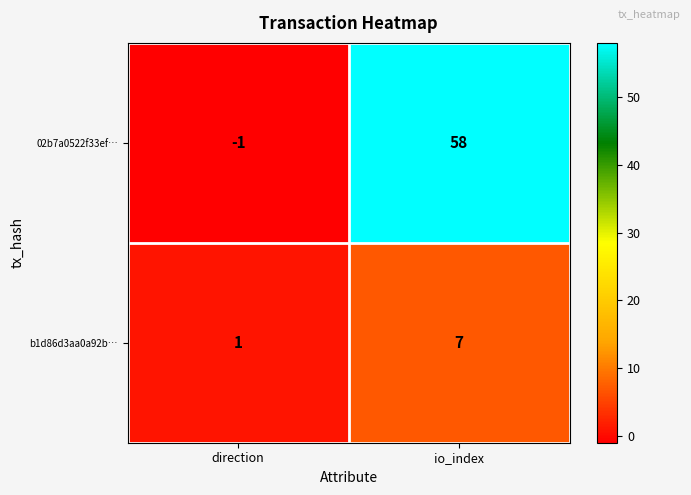

What is the sum of all 02b7a0522f33ef… values?

57